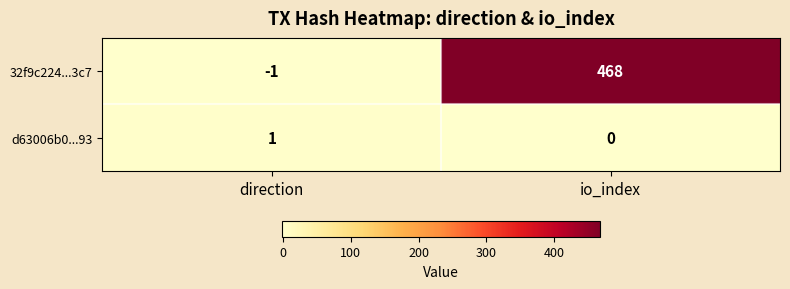

The 32f9c224...3c7 series shows -1 at direction. True or false?

True